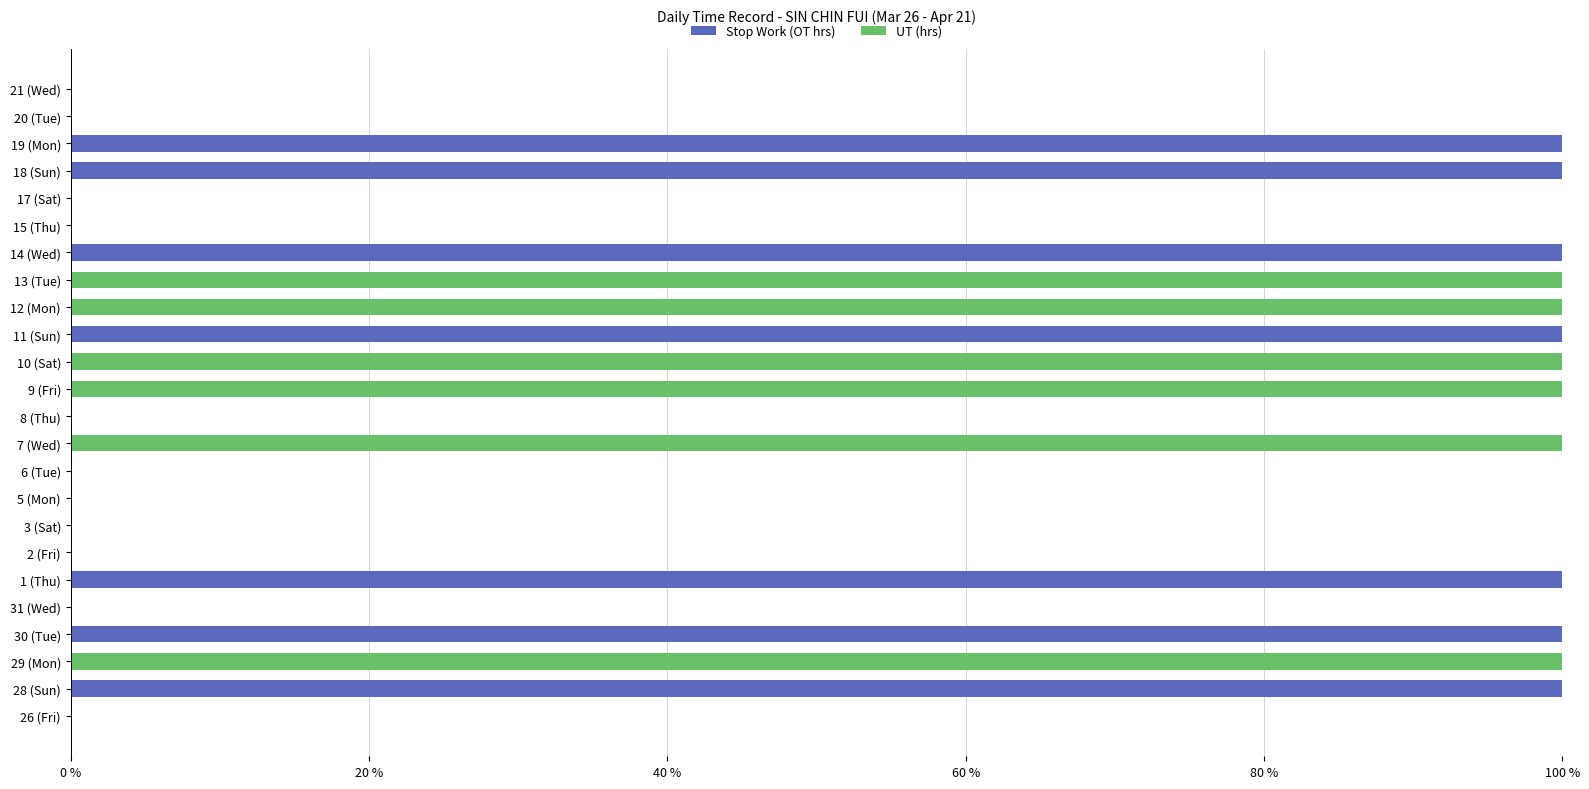

What is the maximum value for Stop Work (OT hrs)?

100